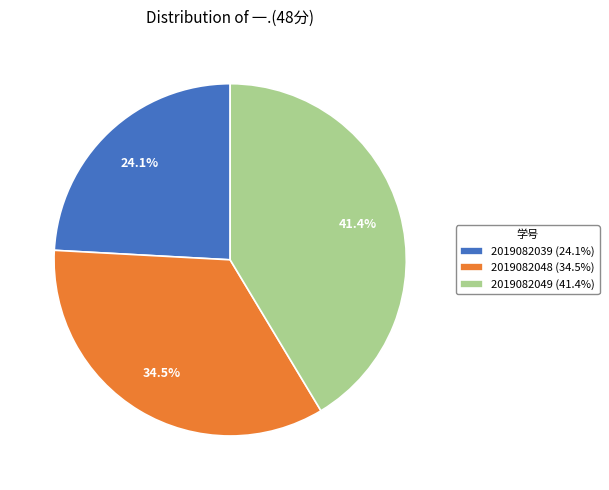

To the nearest percent, what is the average slice percentage?

33%